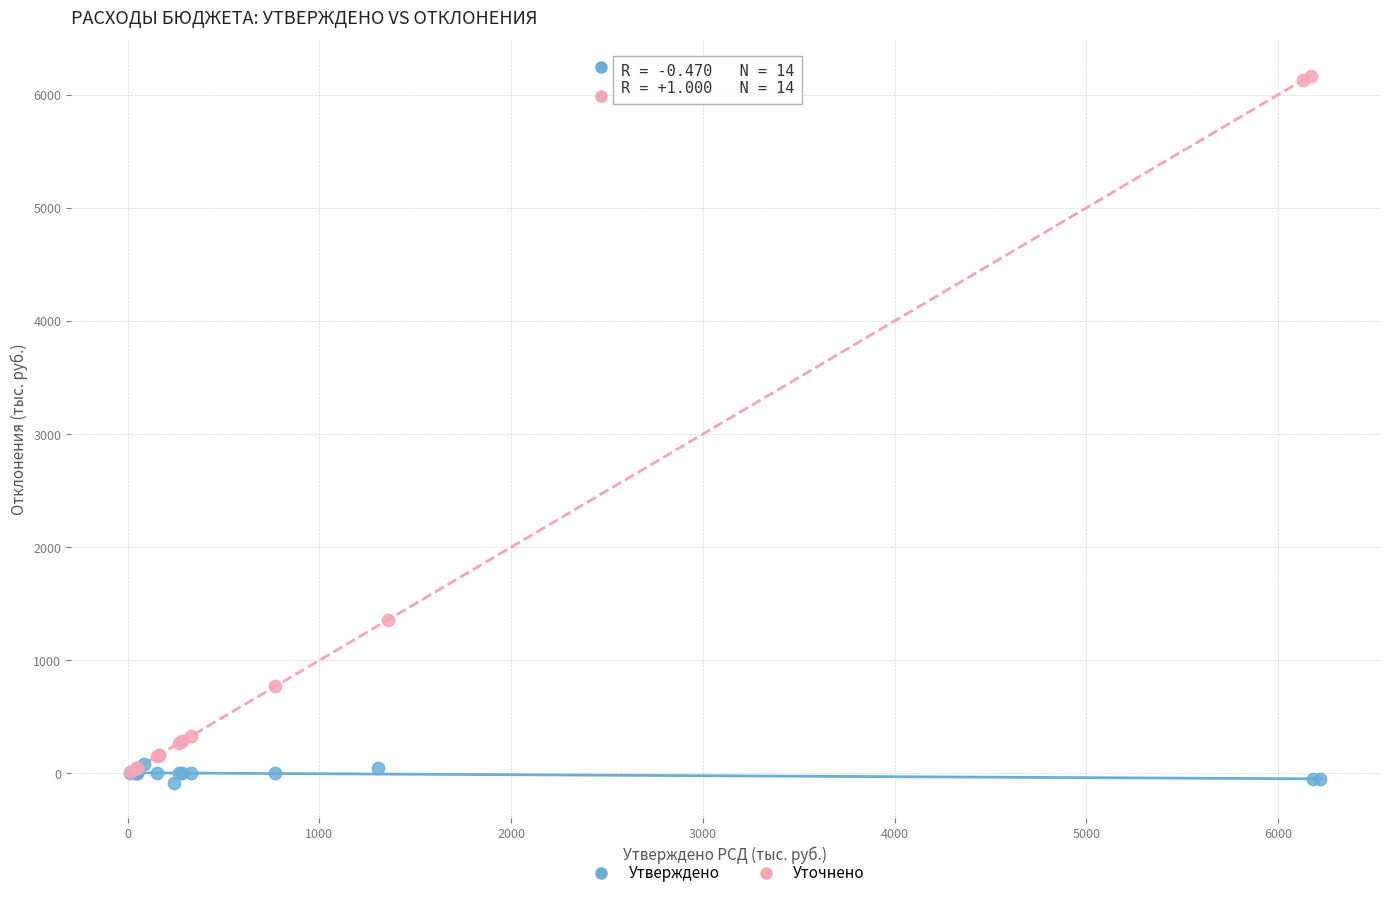

What are all the series names shown in the legend?

Утверждено, Уточнено